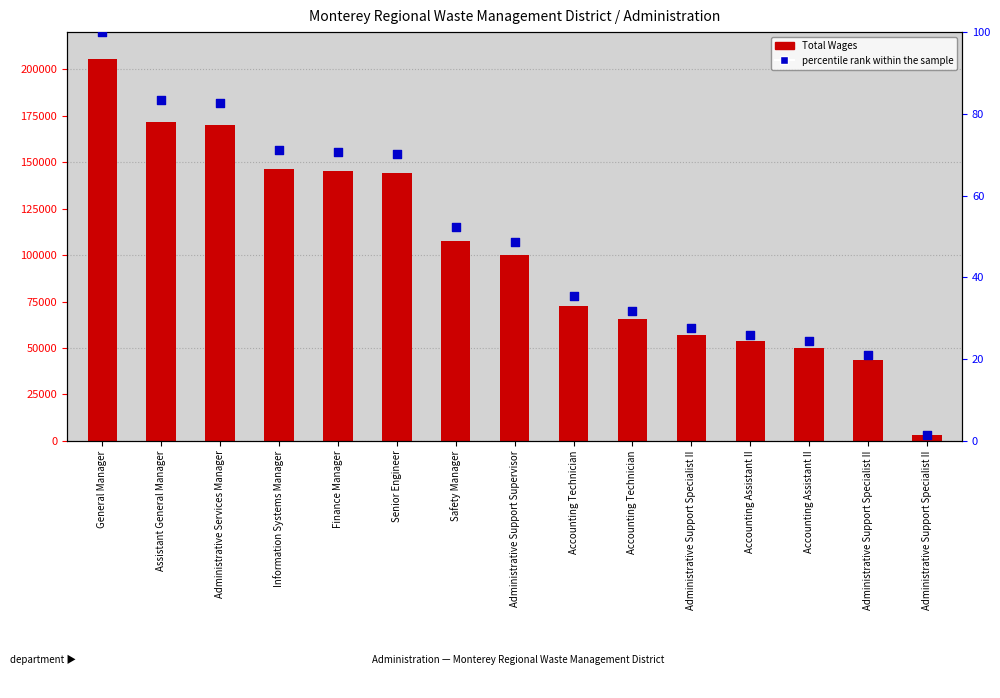

At how many categories does at least one series exceed 172702?

1